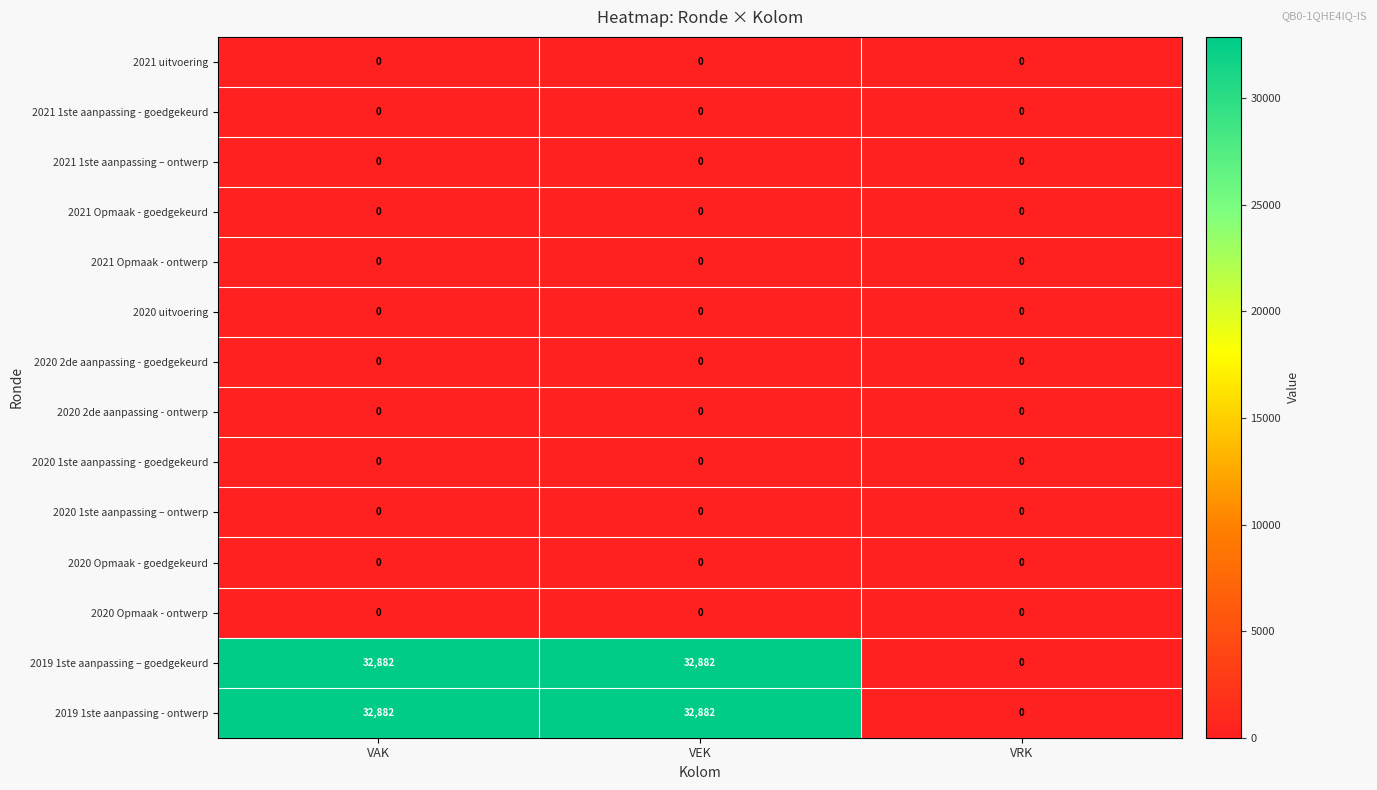

How many 2019 1ste aanpassing - ontwerp values are between 0 and 32882?

3